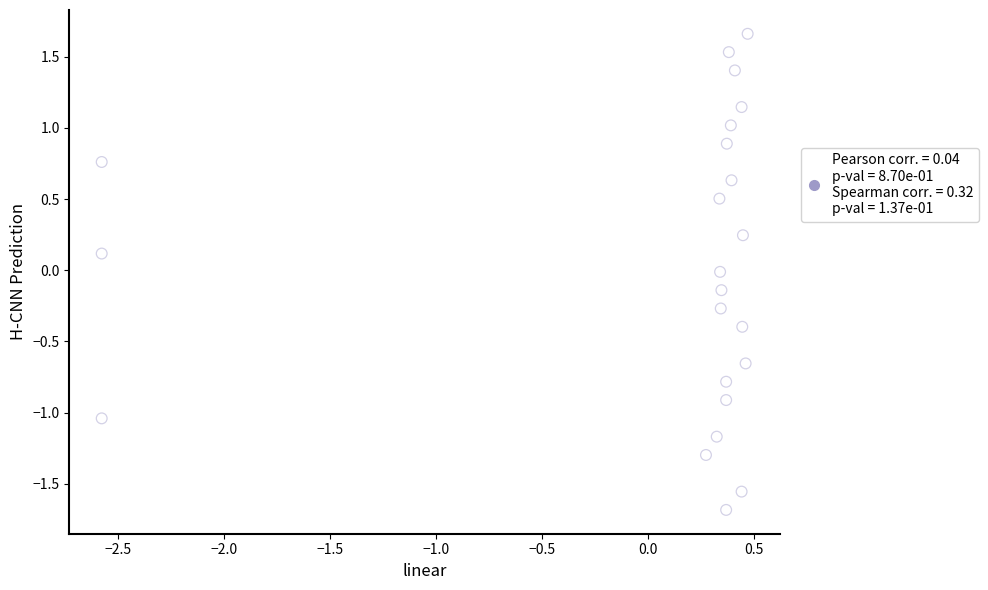

What is the range of X values (max minus min)?

3.0